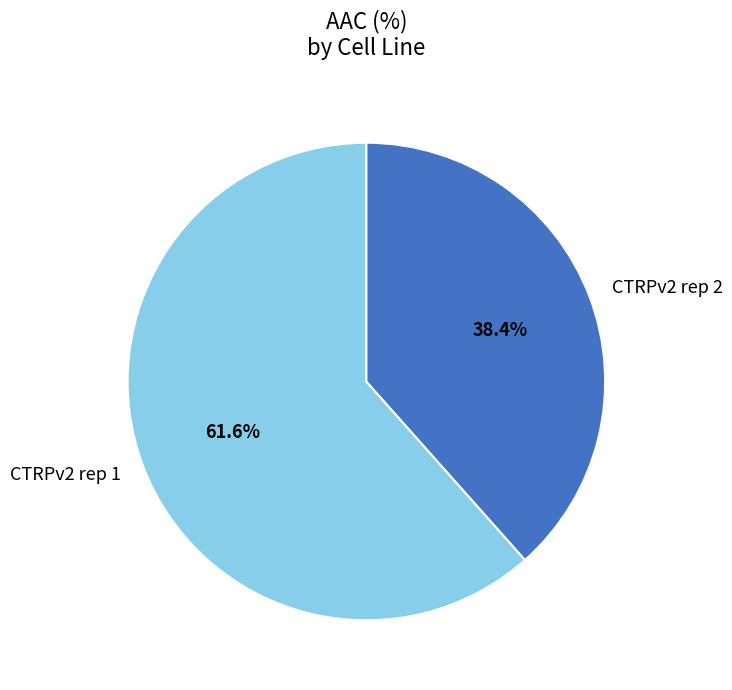

Is there a majority slice in this chart?

Yes